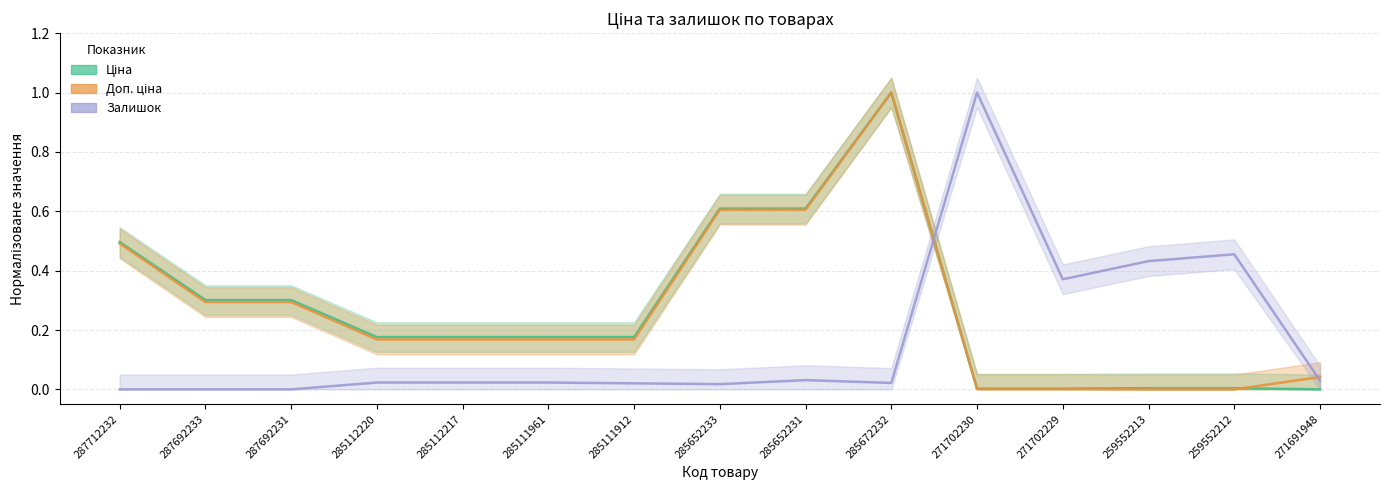

How many categories are shown in the chart?

15